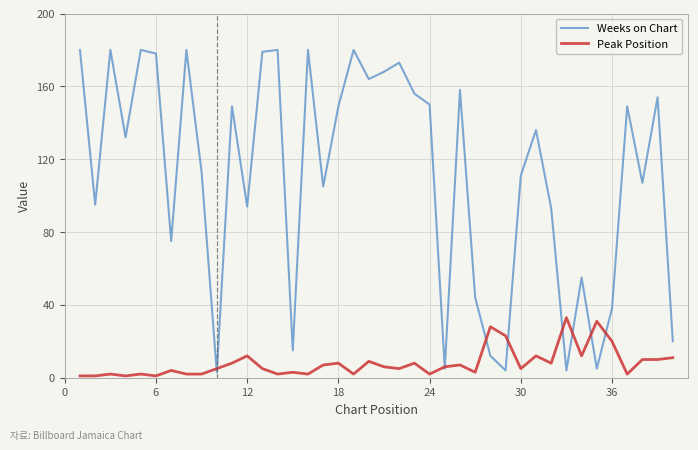

Which series has the largest range (max minus min)?

Weeks on Chart